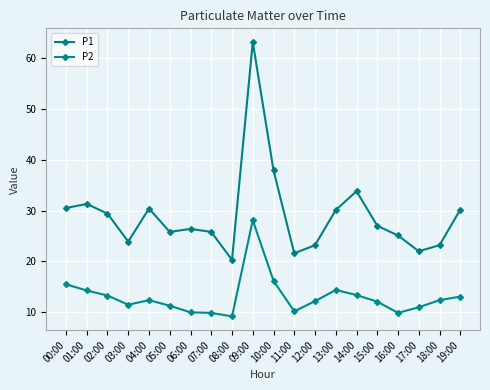

Where is P2 nearest to the value 18?

10:00